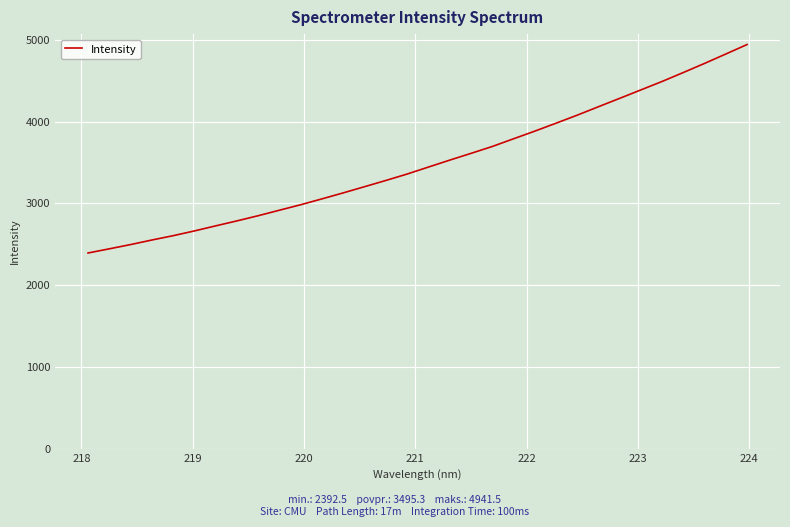

What is the smallest value displayed?

2392.5